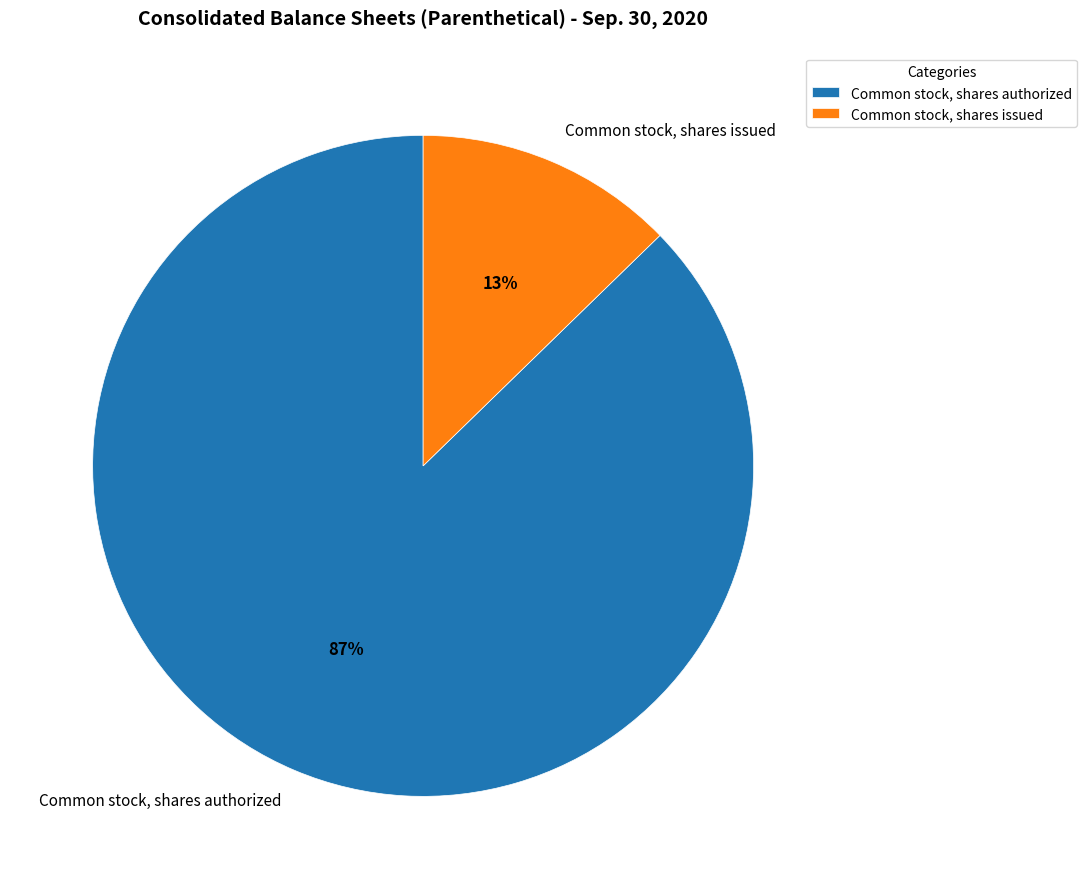

To the nearest percent, what is the average slice percentage?

50%